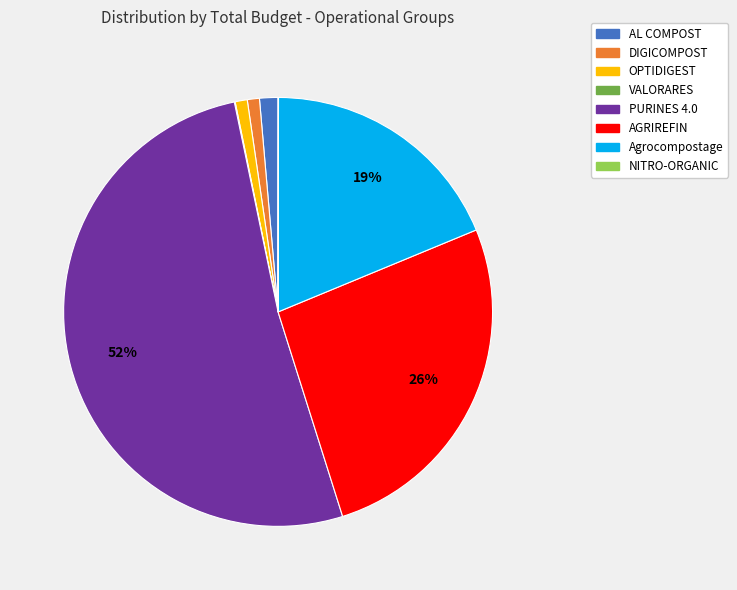

To the nearest percent, what portion does AGRIREFIN represent?

26%